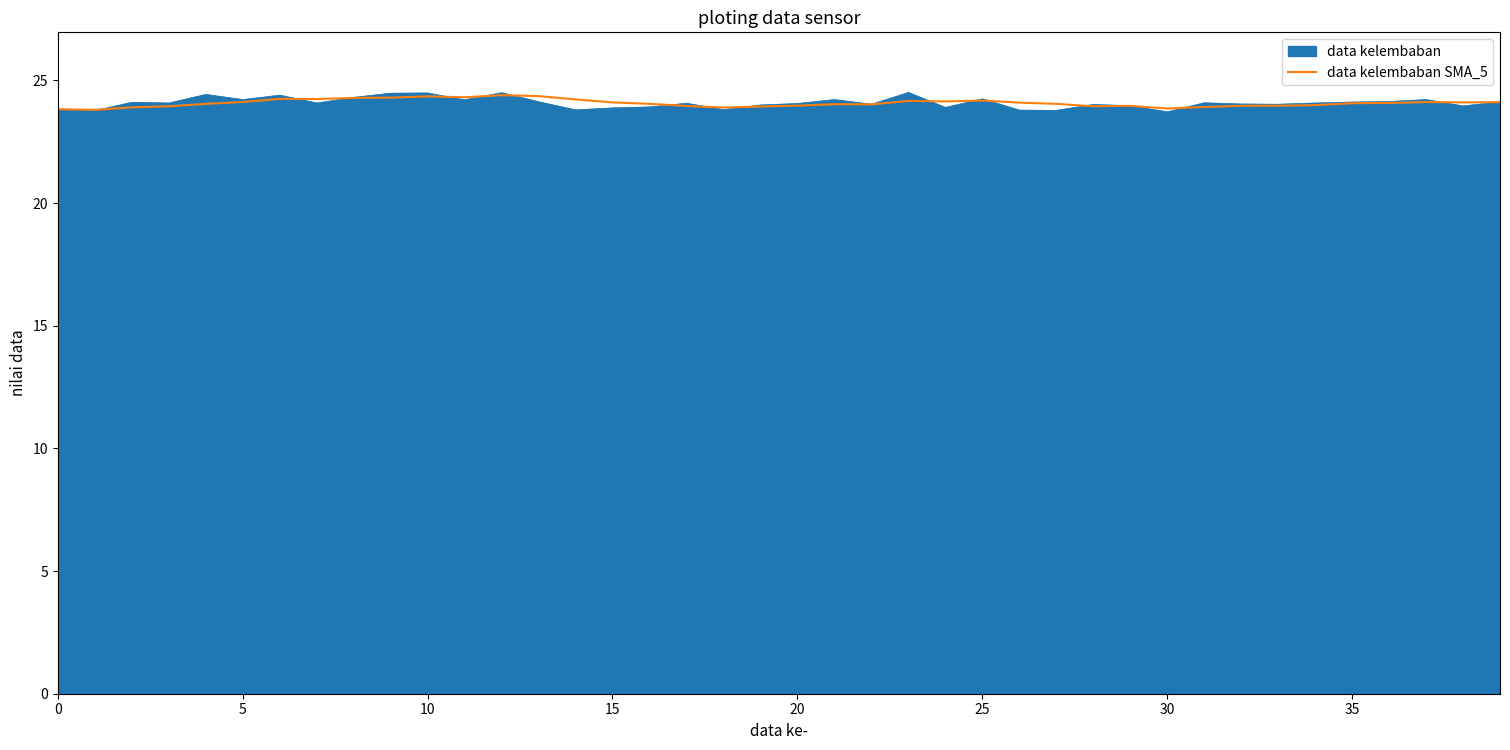

What is the greatest value displayed?

24.5